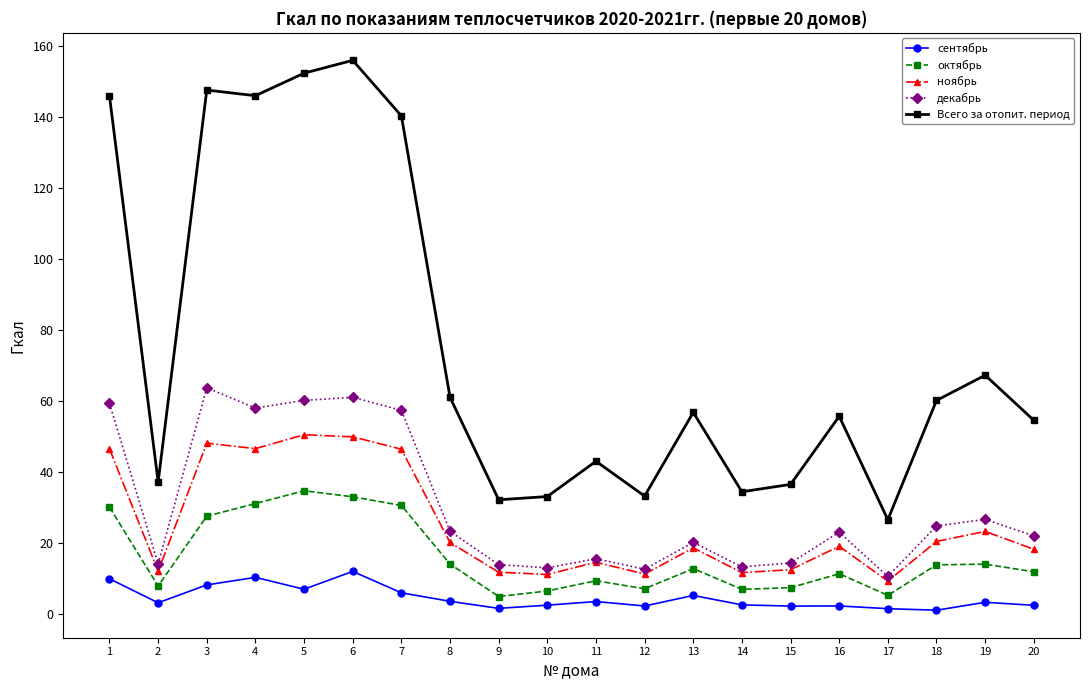

At which category is the sum across all series the highest?

6